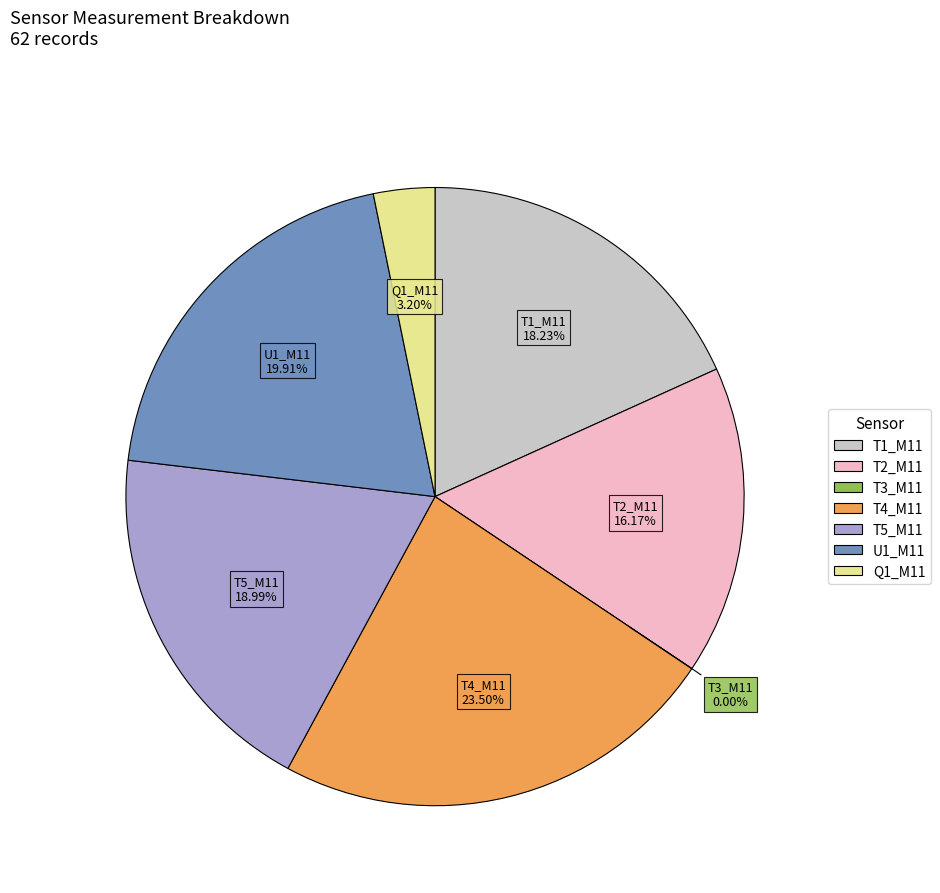

To the nearest percent, what is the difference between the largest and smallest slice percentages?

24%